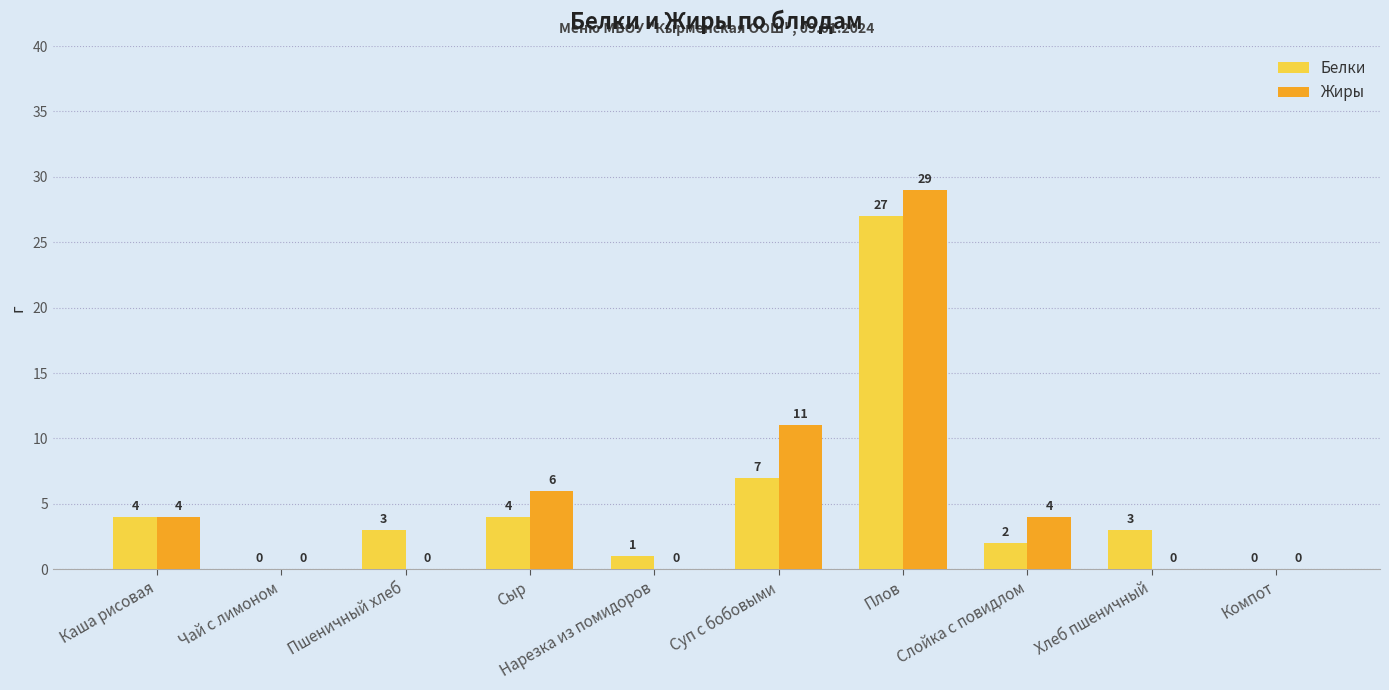

What is the sum of all Белки values?

51